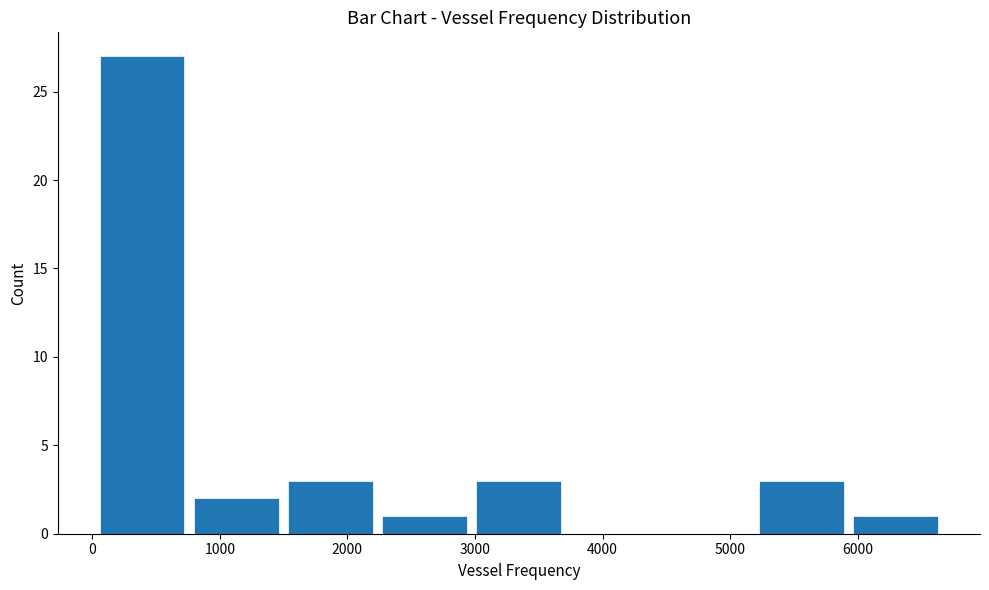

Which range on the x-axis has the tallest bar?

0 to 800